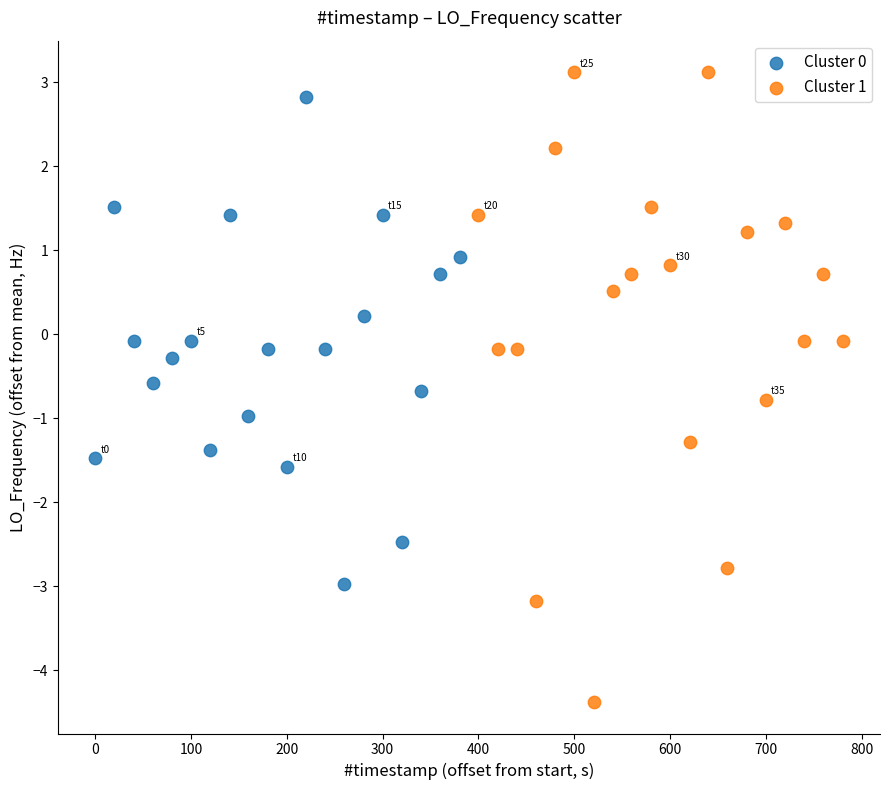

Which series contains the highest Y value?

Cluster 1